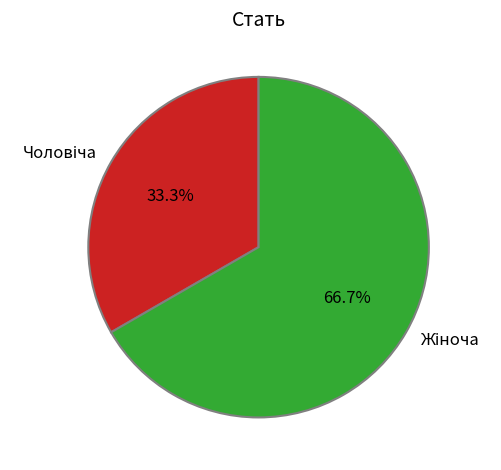

Is there a majority slice in this chart?

Yes